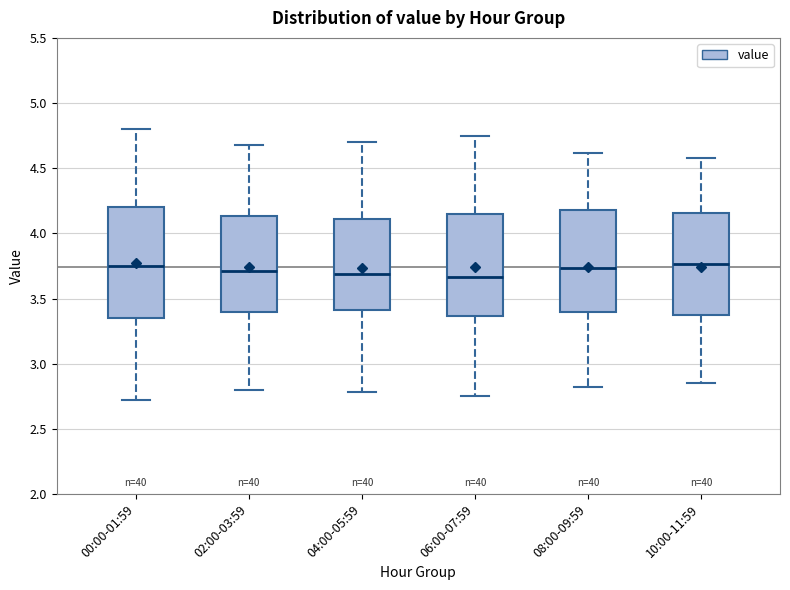

Reading left to right, read every box against the y-axis: the position of its median line, the range the box covers, and the ends of its whiskers. The values are not printed on the chart, so give them approximately, as read against the axis.

00:00-01:59: median 3.75, box 3.35 to 4.20, whiskers 2.70 to 4.80
02:00-03:59: median 3.70, box 3.40 to 4.15, whiskers 2.80 to 4.70
04:00-05:59: median 3.70, box 3.40 to 4.10, whiskers 2.80 to 4.70
06:00-07:59: median 3.65, box 3.35 to 4.15, whiskers 2.75 to 4.75
08:00-09:59: median 3.75, box 3.40 to 4.20, whiskers 2.80 to 4.60
10:00-11:59: median 3.75, box 3.35 to 4.15, whiskers 2.85 to 4.60